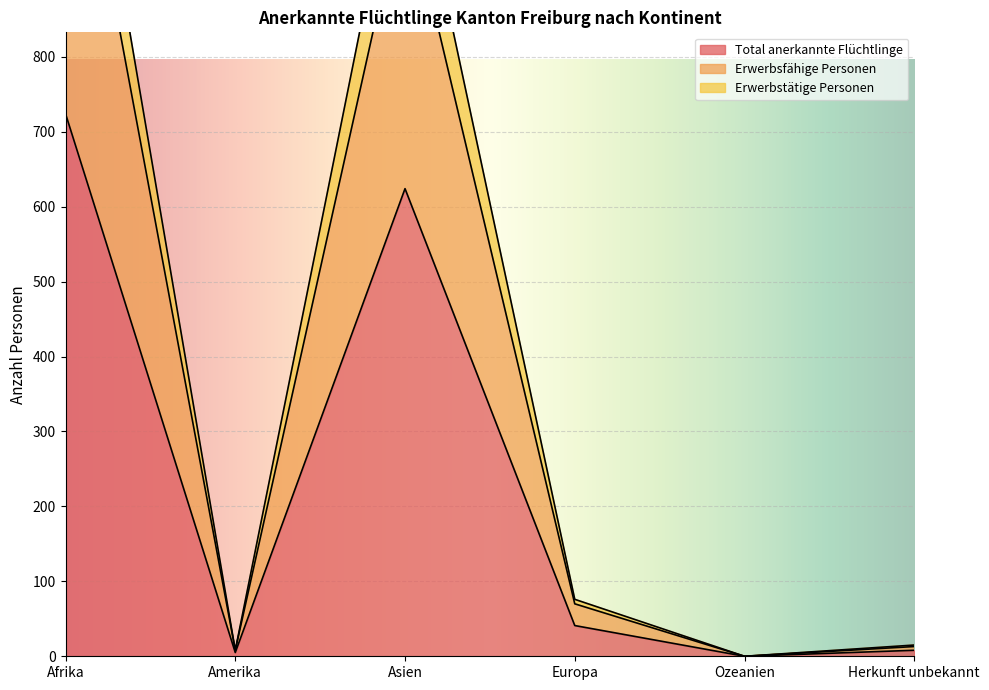

What is the average value of the Erwerbstätige Personen series?

428